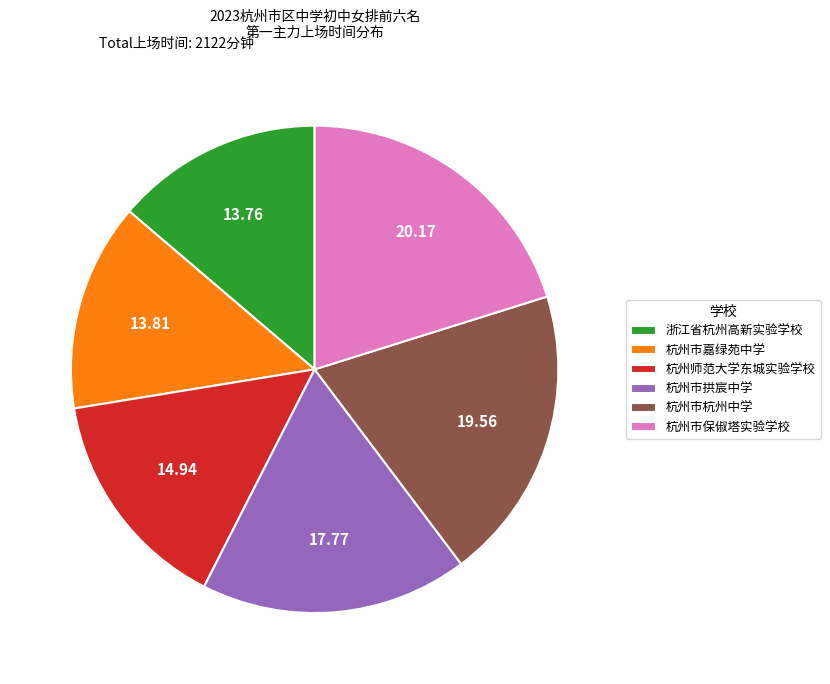

What is the ratio of the value at 杭州市保俶塔实验学校 to the value at 杭州市杭州中学?

1.0